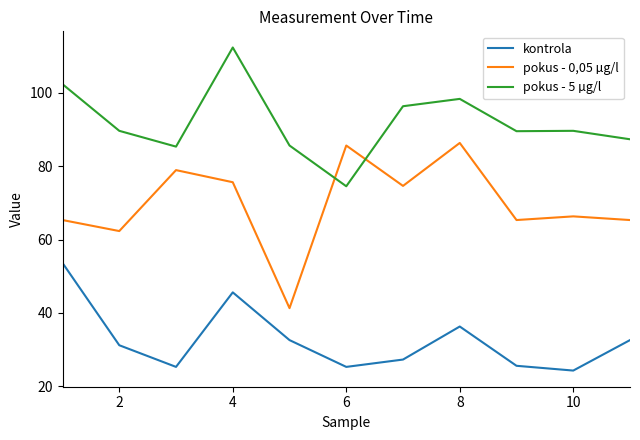

Which series has the widest spread of values?

pokus - 0,05 µg/l